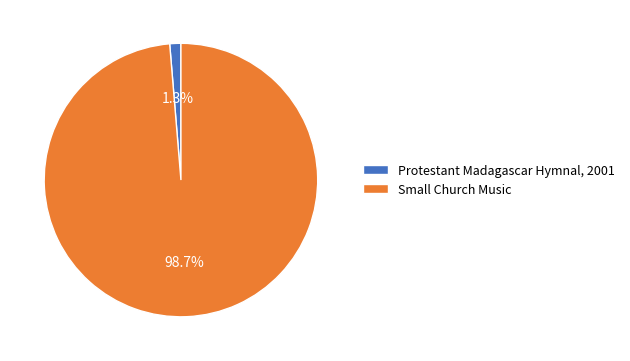

What is the total percentage of Protestant Madagascar Hymnal, 2001 and Small Church Music?

100.0%